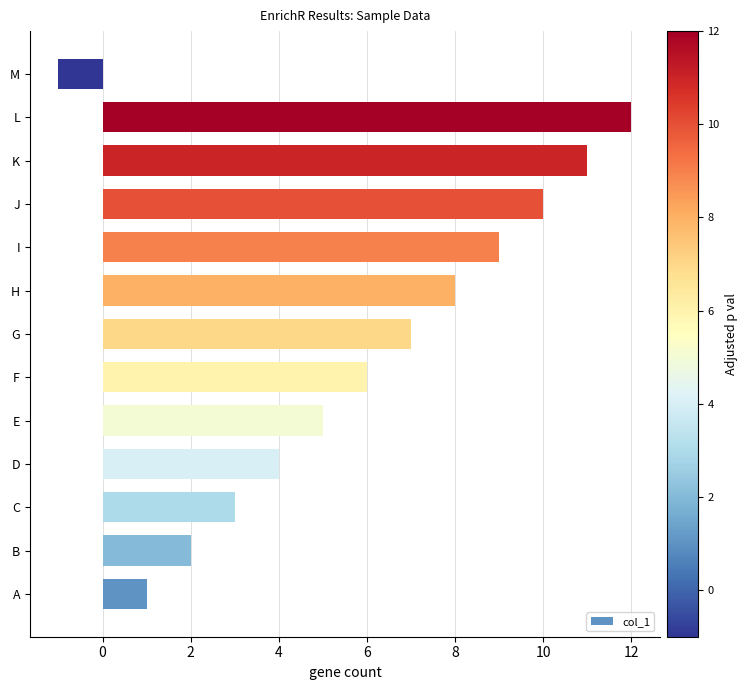

Where is the data nearest to the value 5?

E